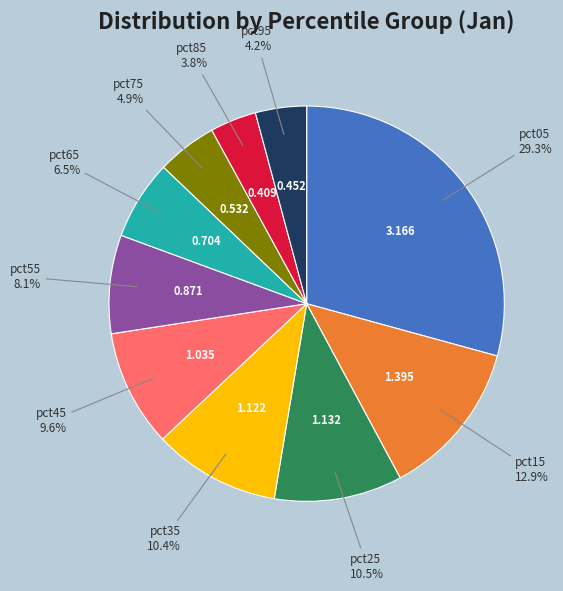

Does any single category account for the majority?

No